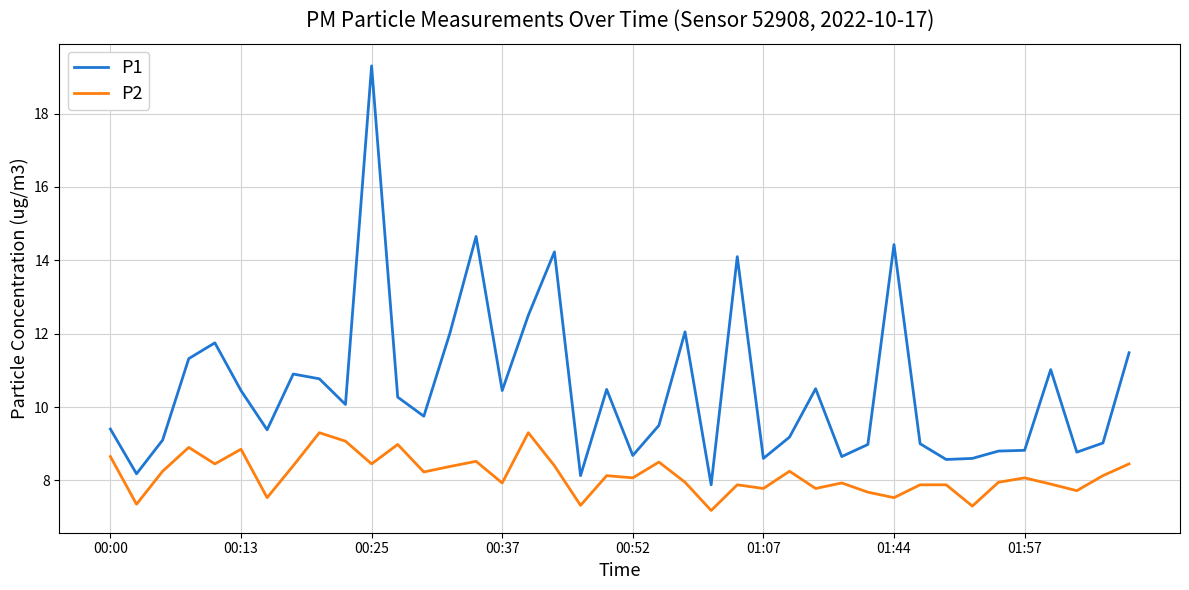

What is the highest value of the P2 series?

9.3